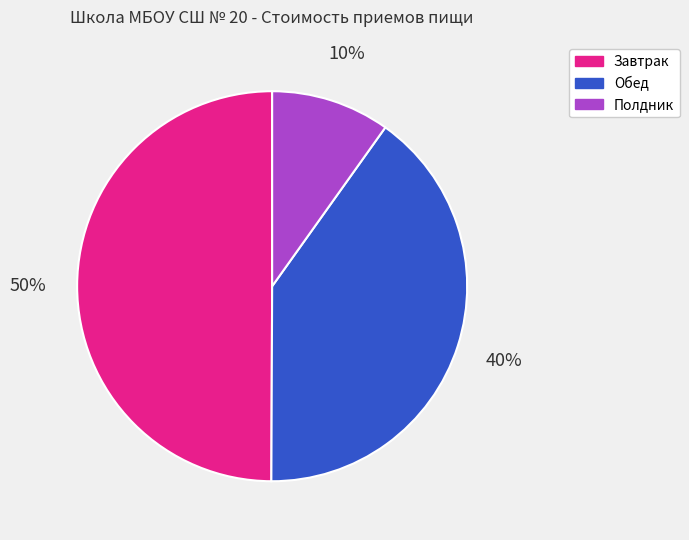

Does Обед represent more than half of the total?

No